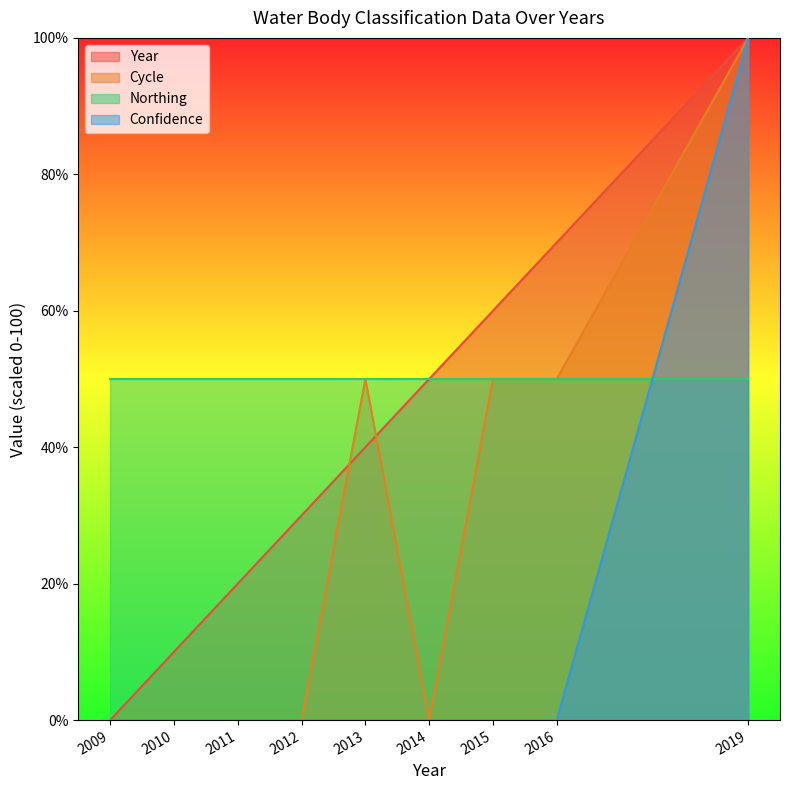

What is the difference between the highest and lowest values at 2016?

70